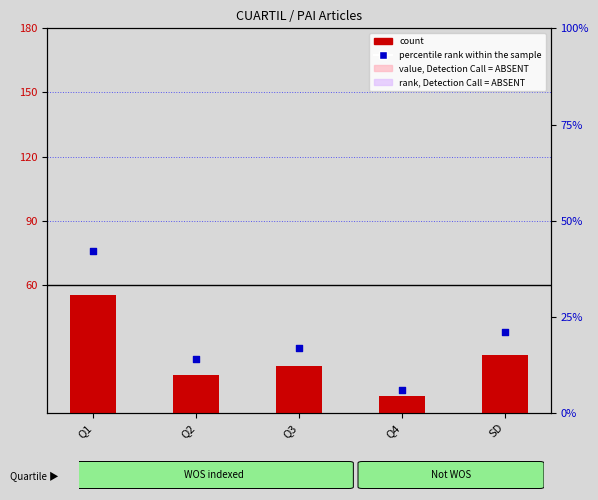

Which series has the largest total across all categories?

count